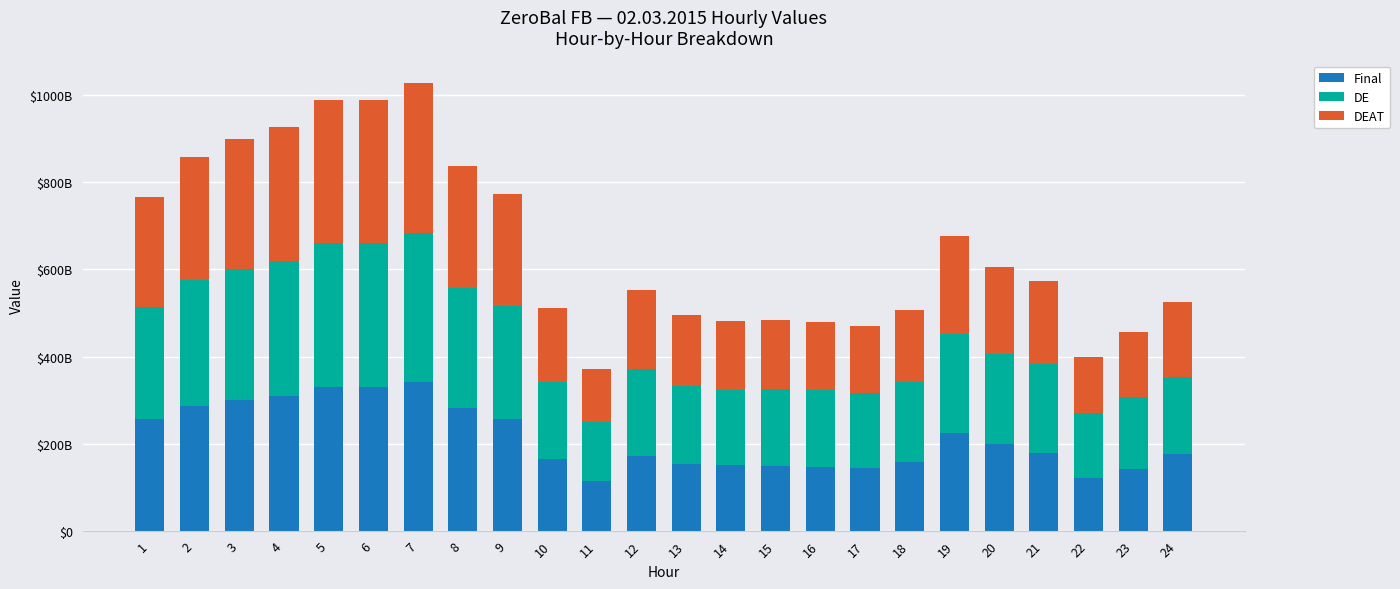

Which has a higher value, 22 or 17?

17